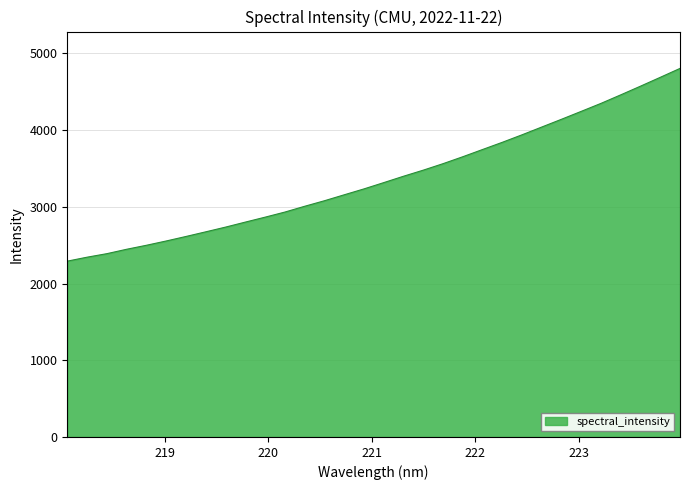

What is the minimum value shown in the chart?

2291.8